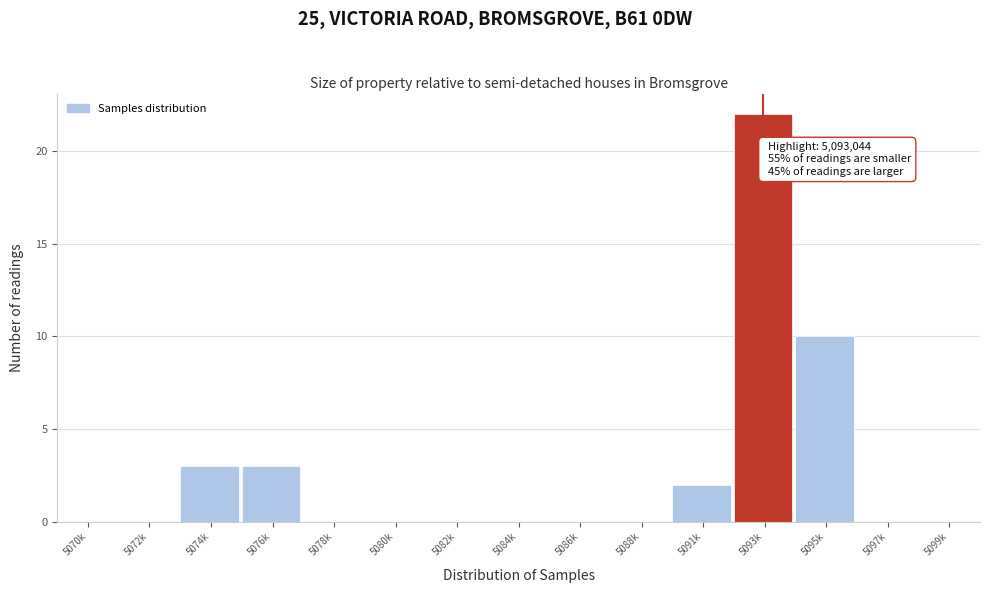

Reading left to right, what are all the values shown in this chart?

5070k=0	5072k=0	5074k=3	5076k=3	5078k=0	5080k=0	5082k=0	5084k=0	5086k=0	5088k=0	5091k=2	5093k=22	5095k=10	5097k=0	5099k=0